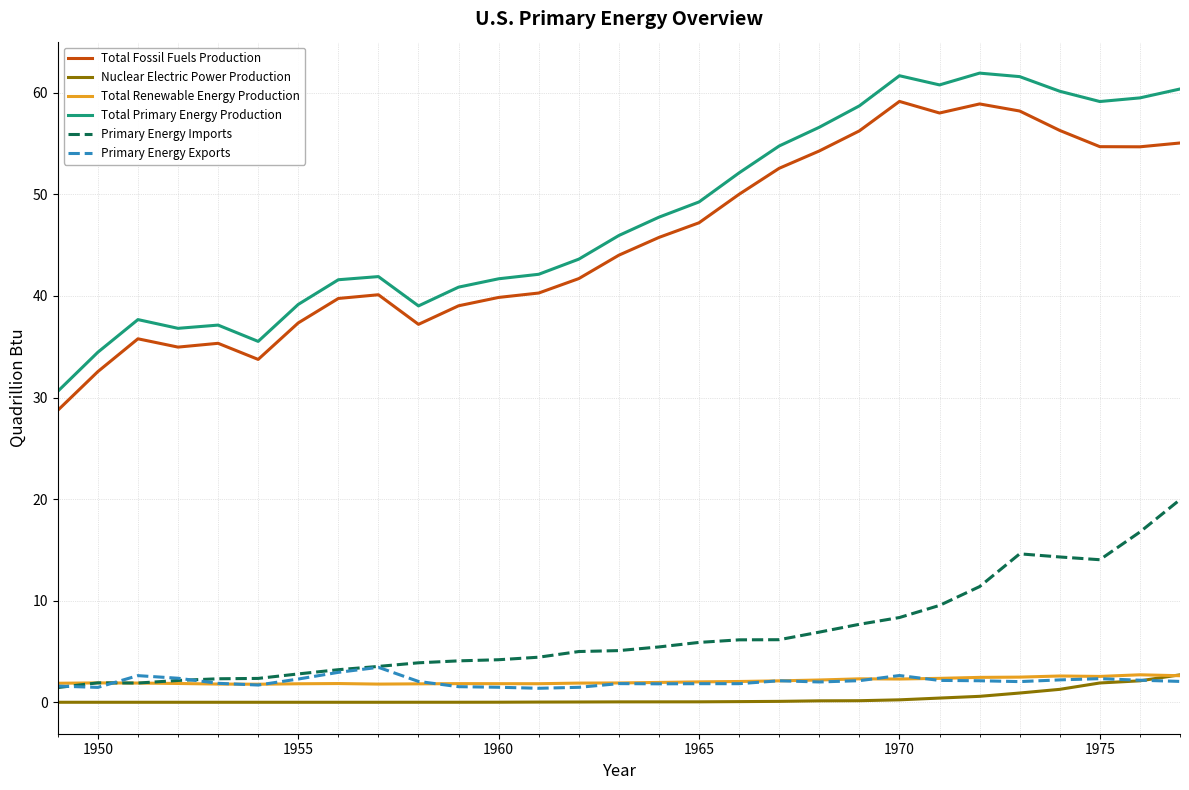

Which series has the widest spread of values?

Total Primary Energy Production